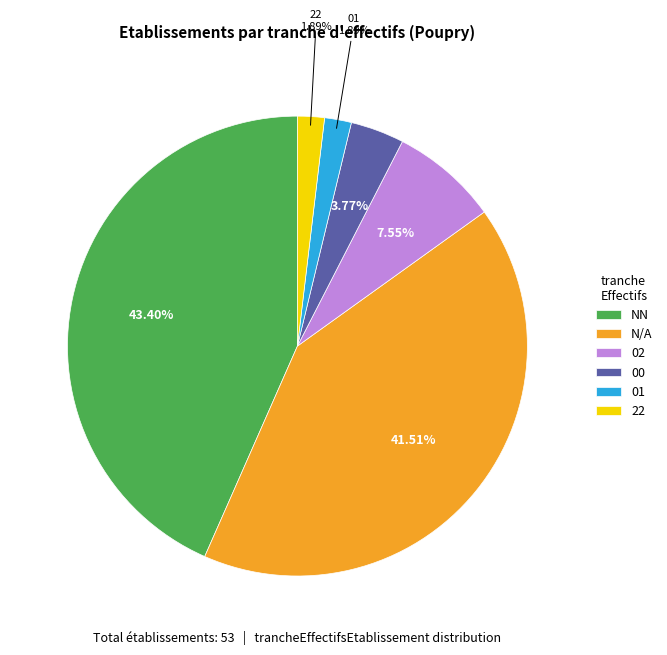

Combined, do 00 and 22 account for over 50%?

No